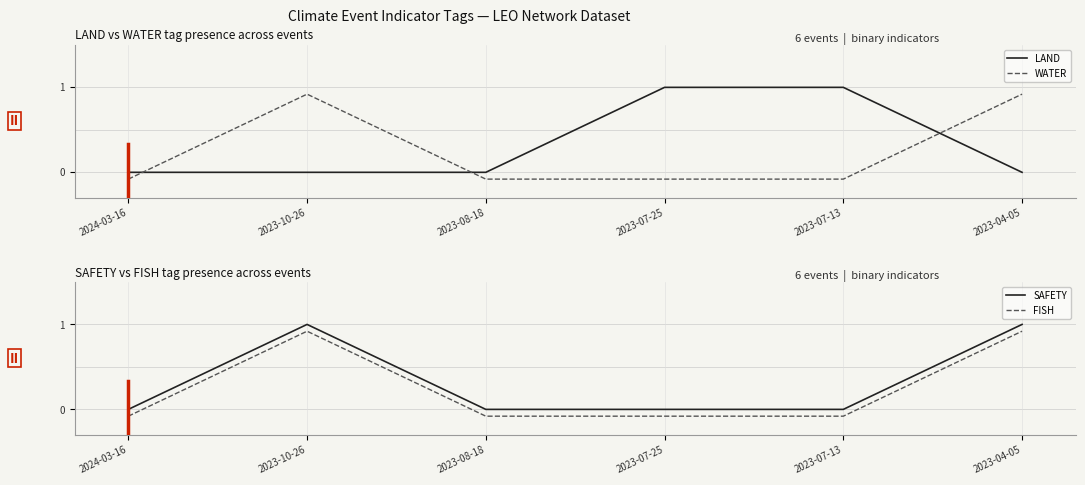

Which series has the widest spread of values?

LAND